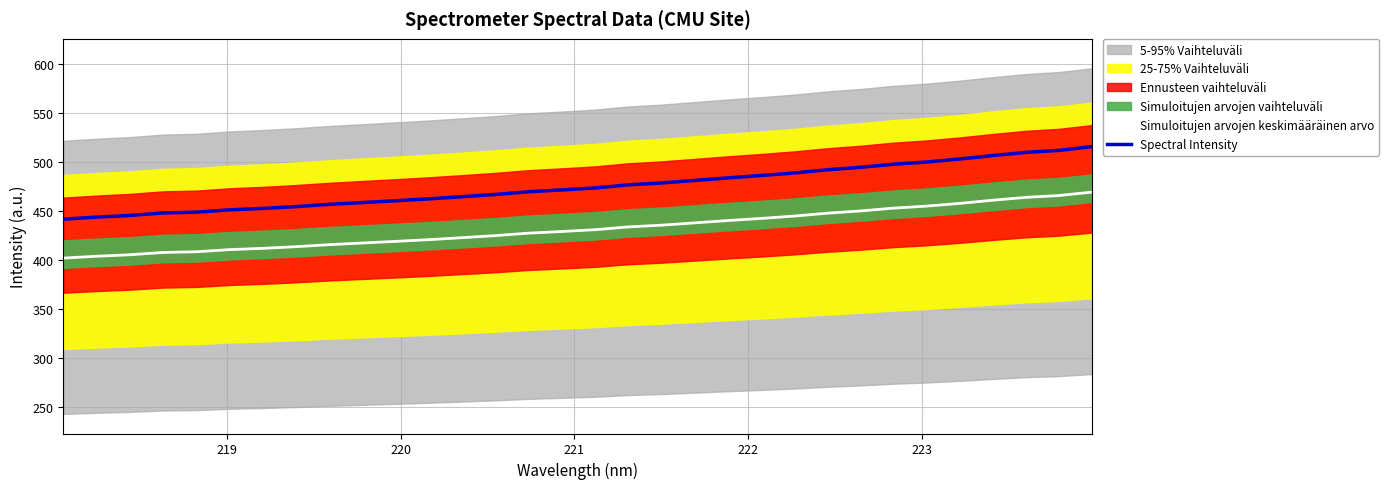

What is the maximum value for Simuloitujen arvojen keskimääräinen arvo?

469.5